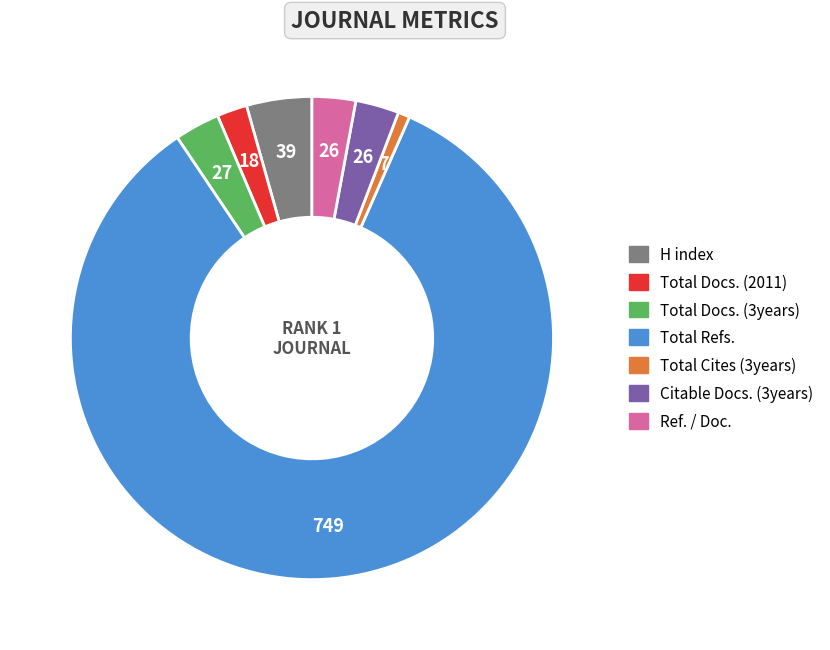

Is the sum of Total Refs. and Citable Docs. (3years) greater than half?

Yes